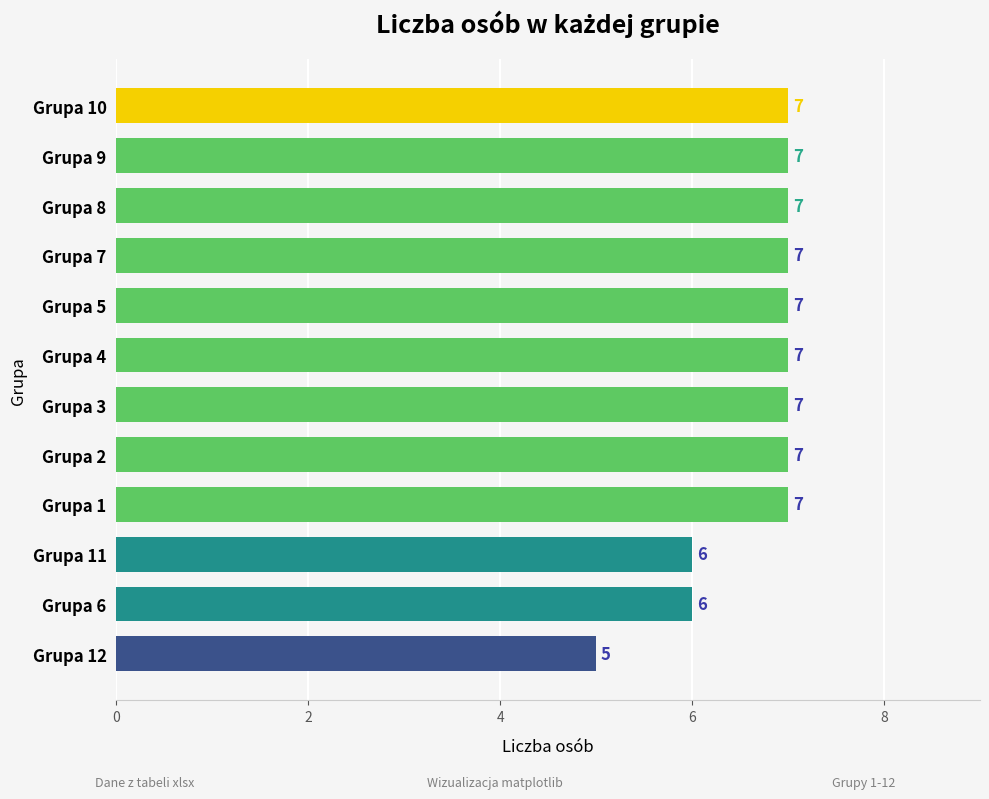

What is the change in value from Grupa 12 to Grupa 3?

+2